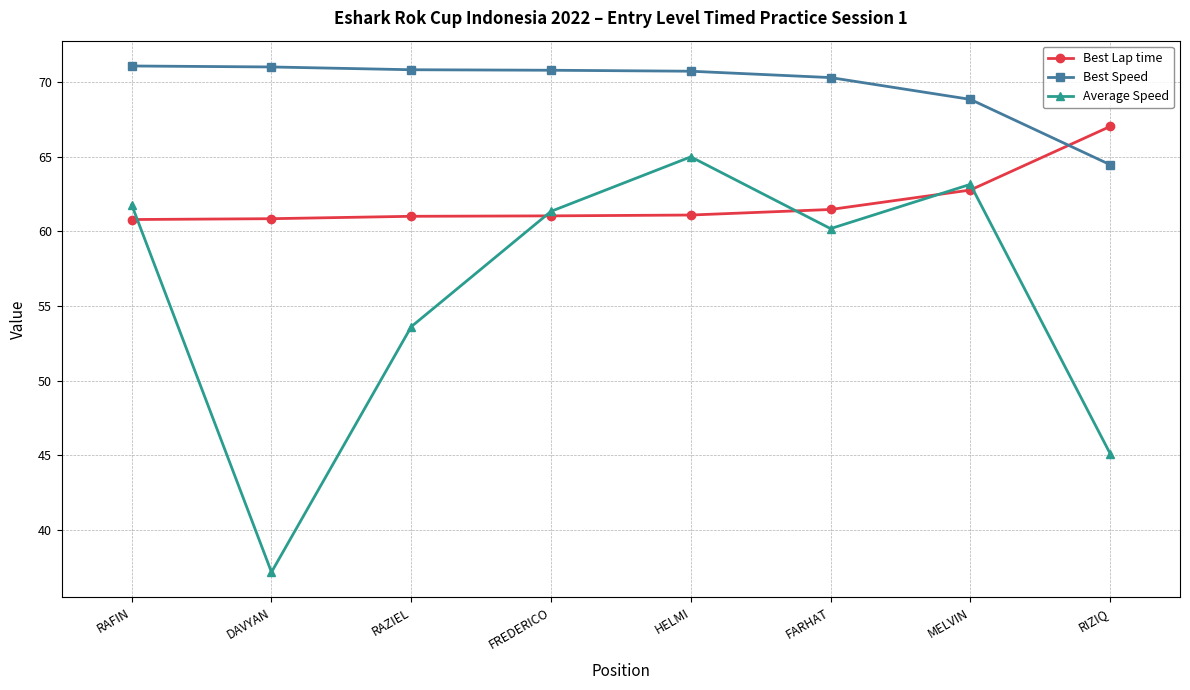

List the series in order of their overall mean, highest first.

Best Speed, Best Lap time, Average Speed